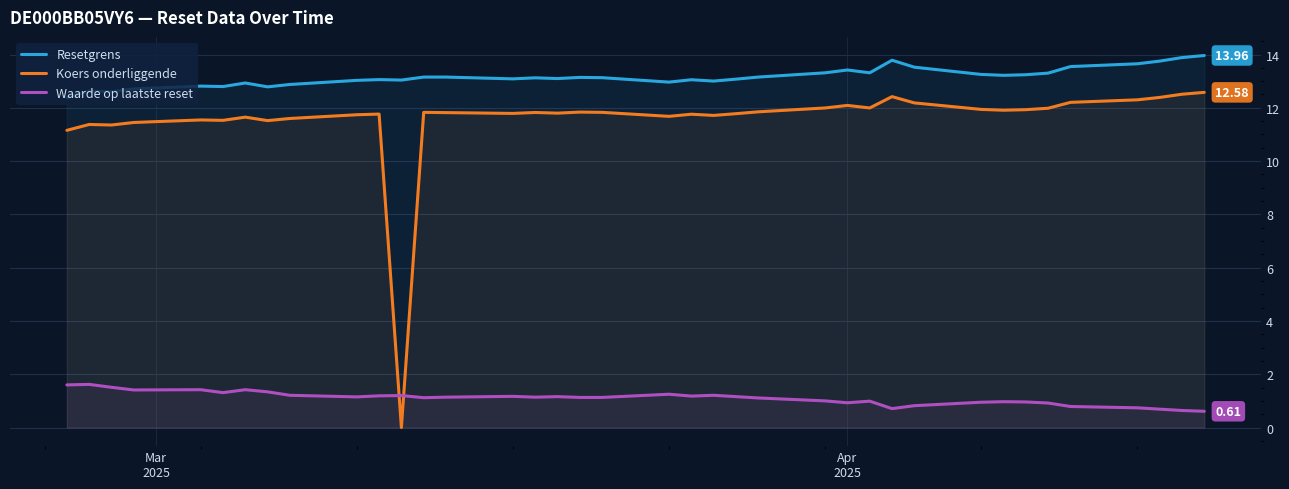

How many distinct data groups are displayed?

3